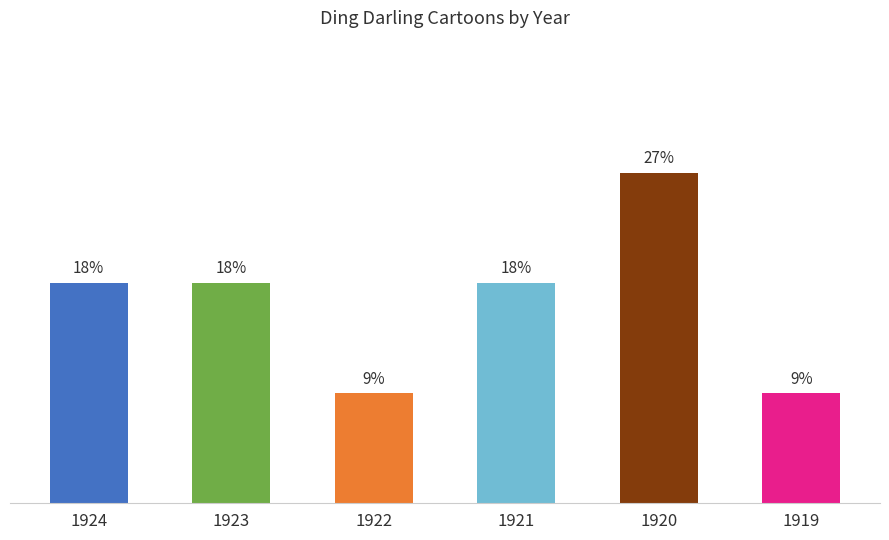

What is the difference between the values at 1924 and 1922?

1